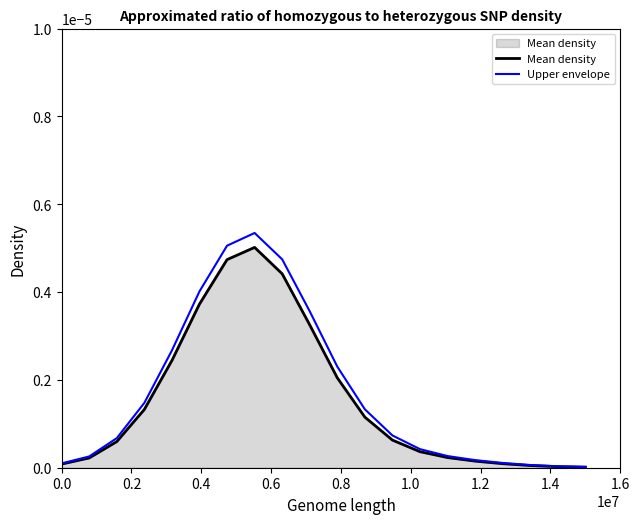

Rank the series by their maximum value, from highest to lowest.

Upper envelope, Mean density